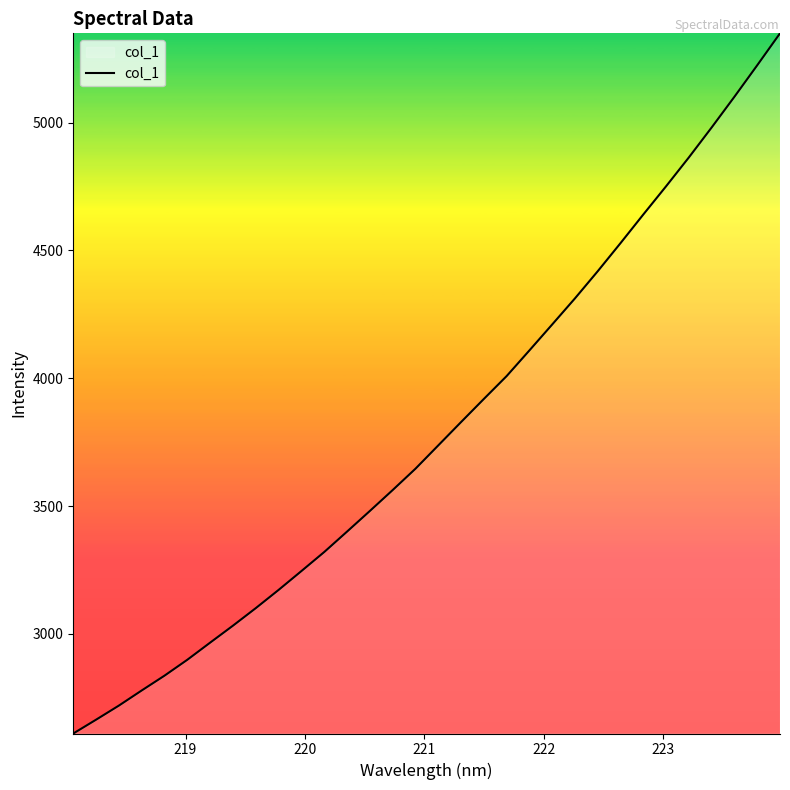

What is the maximum value shown in the chart?

5349.2